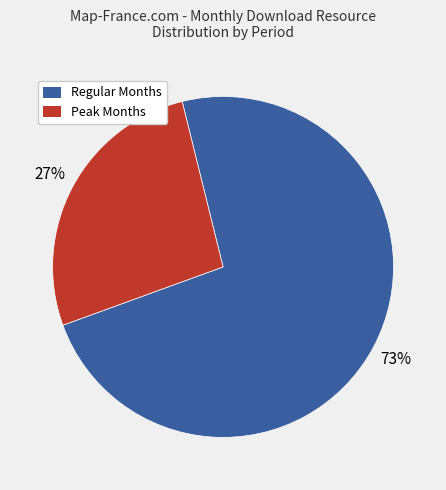

Is there any slice that represents more than half of the pie?

Yes